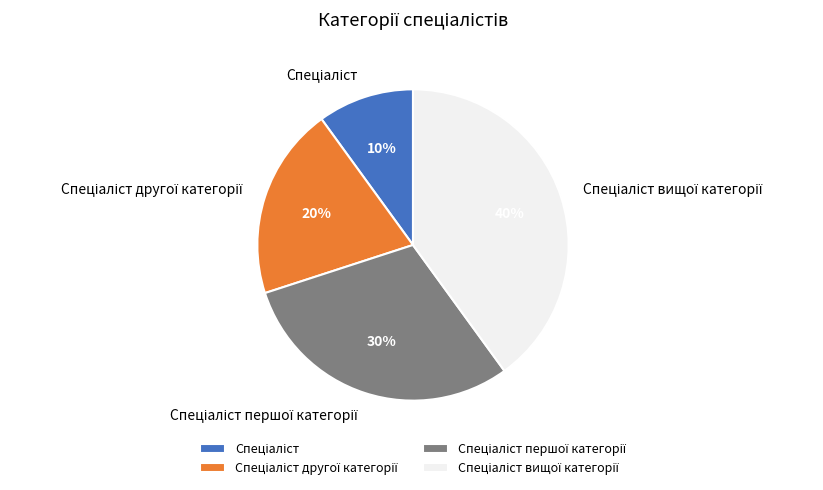

Does any single category account for the majority?

No